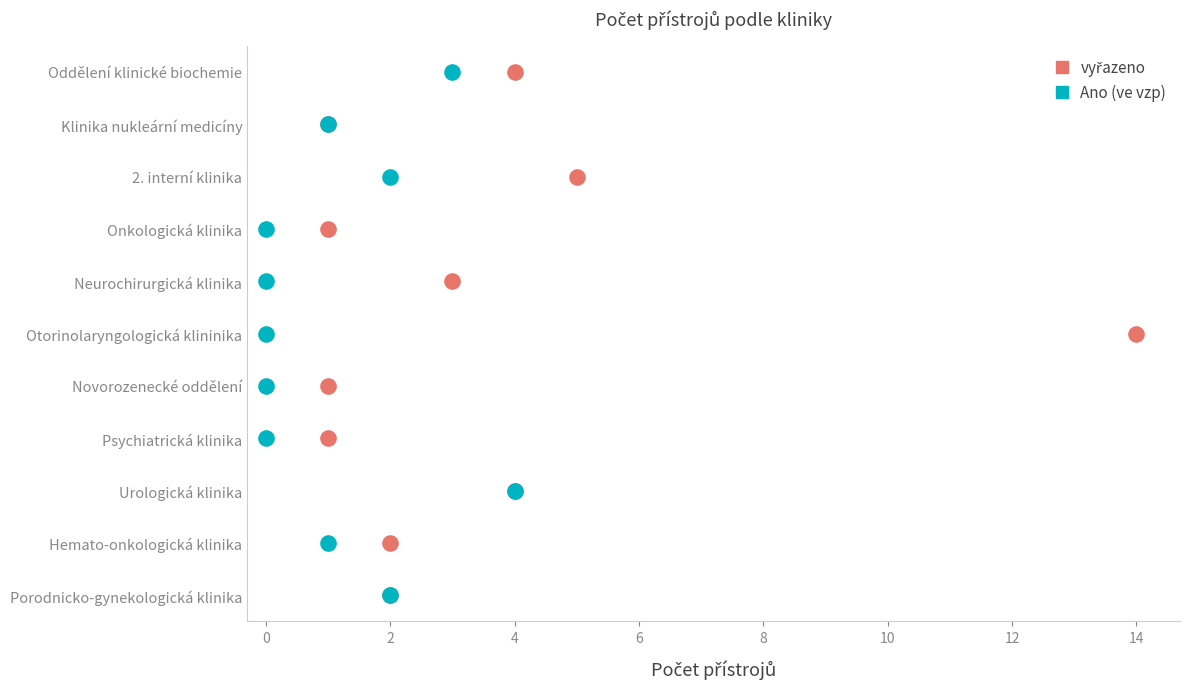

What are all the series names shown in the legend?

vyřazeno, Ano (ve vzp)